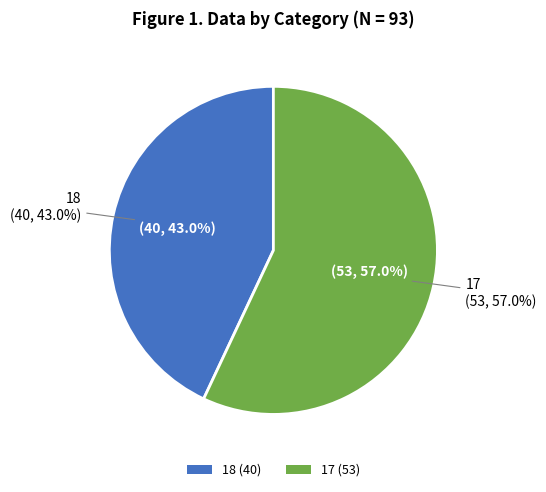

Which has a higher value, 18 or 17?

17